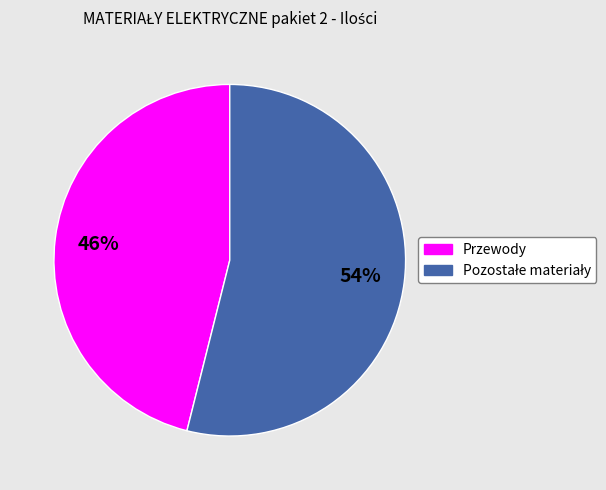

Is Przewody the majority of the pie?

No